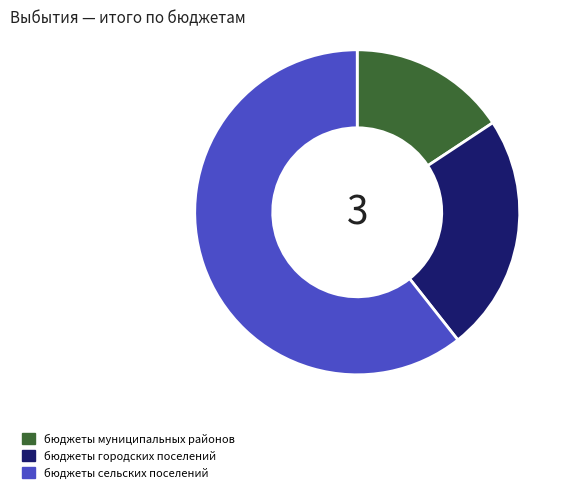

True or false: бюджеты муниципальных районов accounts for 16% of the total.

True